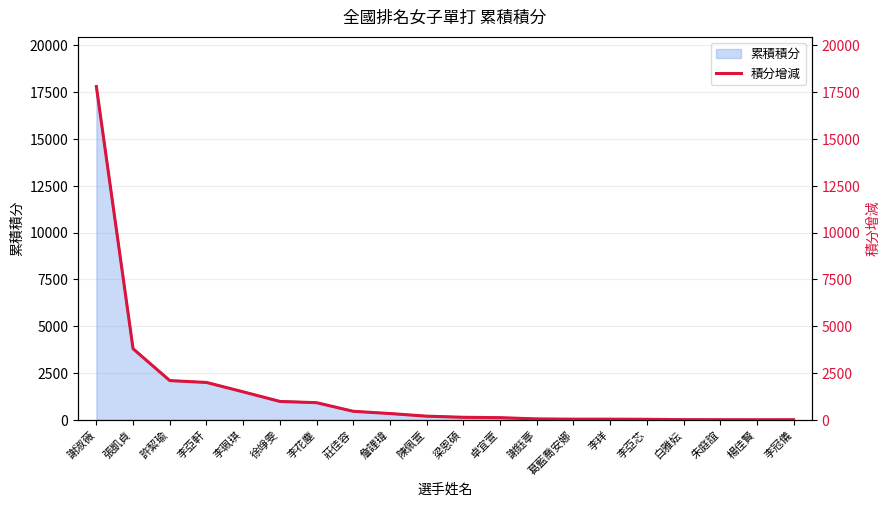

Reading right to left, what are all the values shown in this chart?

李冠儀=10.0	楊佳賢=8.0	朱庭誼=10.5	白雅妘=14.0	李亞芯=32.0	李珜=40.0	葛藍喬安娜=40.0	謝鈺葶=52.0	卓宜萱=120.0	梁恩碩=140.0	陳佩萱=200.0	詹謹瑋=340.0	莊佳容=460.0	李花塵=920.0	徐竫雯=985.0	李珮琪=1500.0	李亞軒=2000.0	許絜瑜=2100.0	張凱貞=3800.0	謝淑薇=17800.0